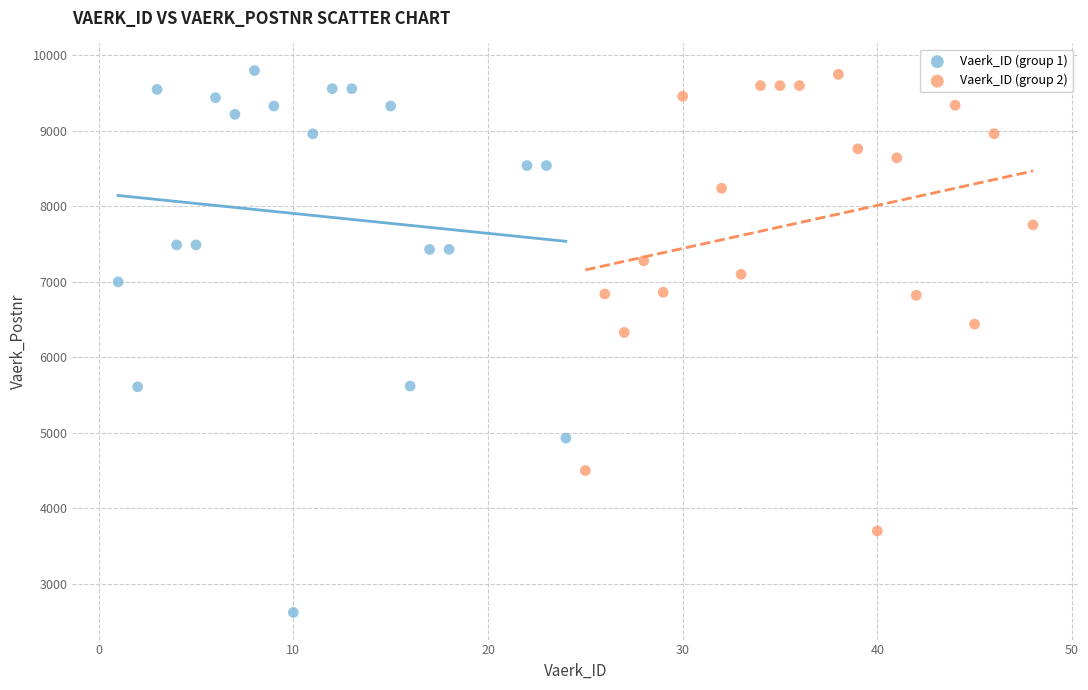

Which series has the largest Y range (max minus min)?

Vaerk_ID (group 1)